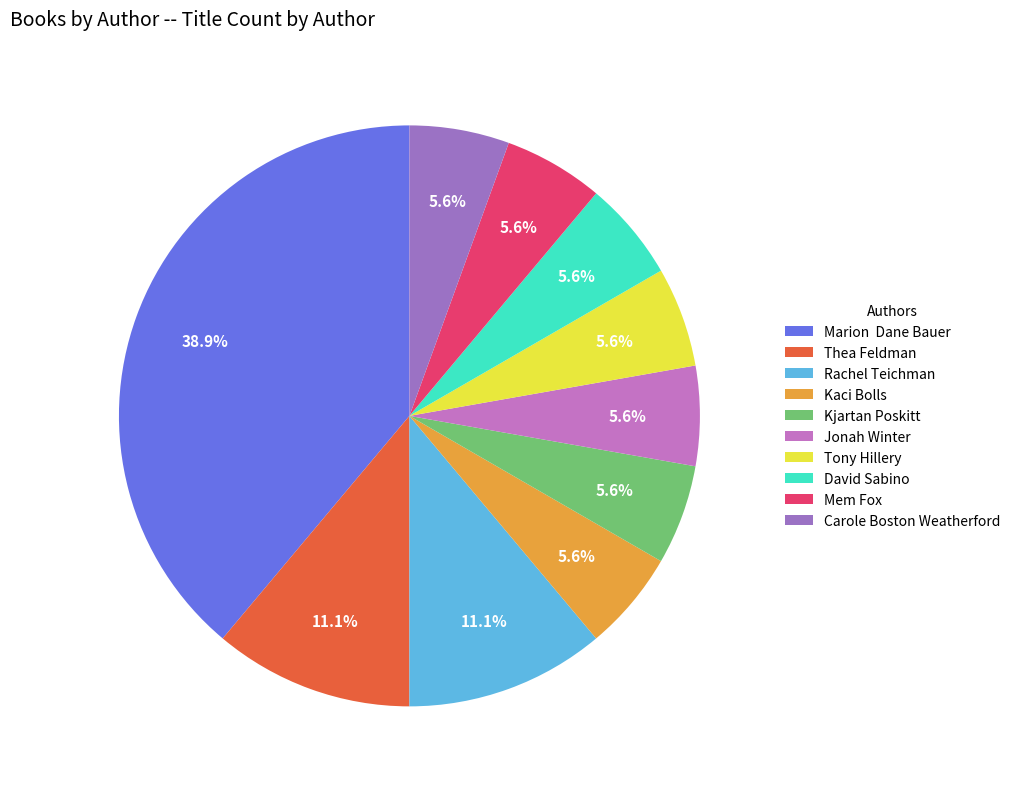

How many segments does this pie chart have?

10